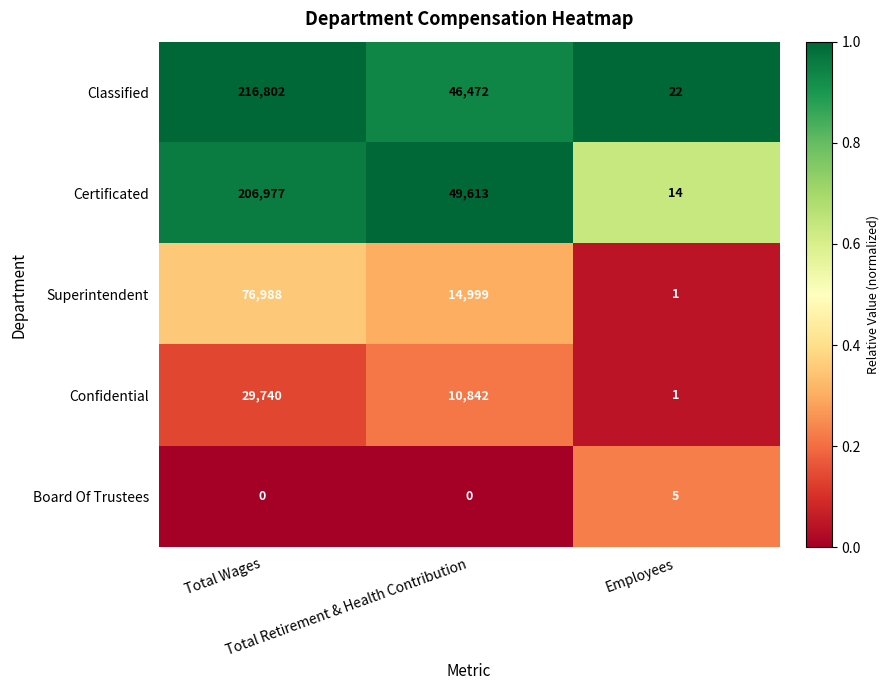

What is the sum of all Superintendent values?

91988